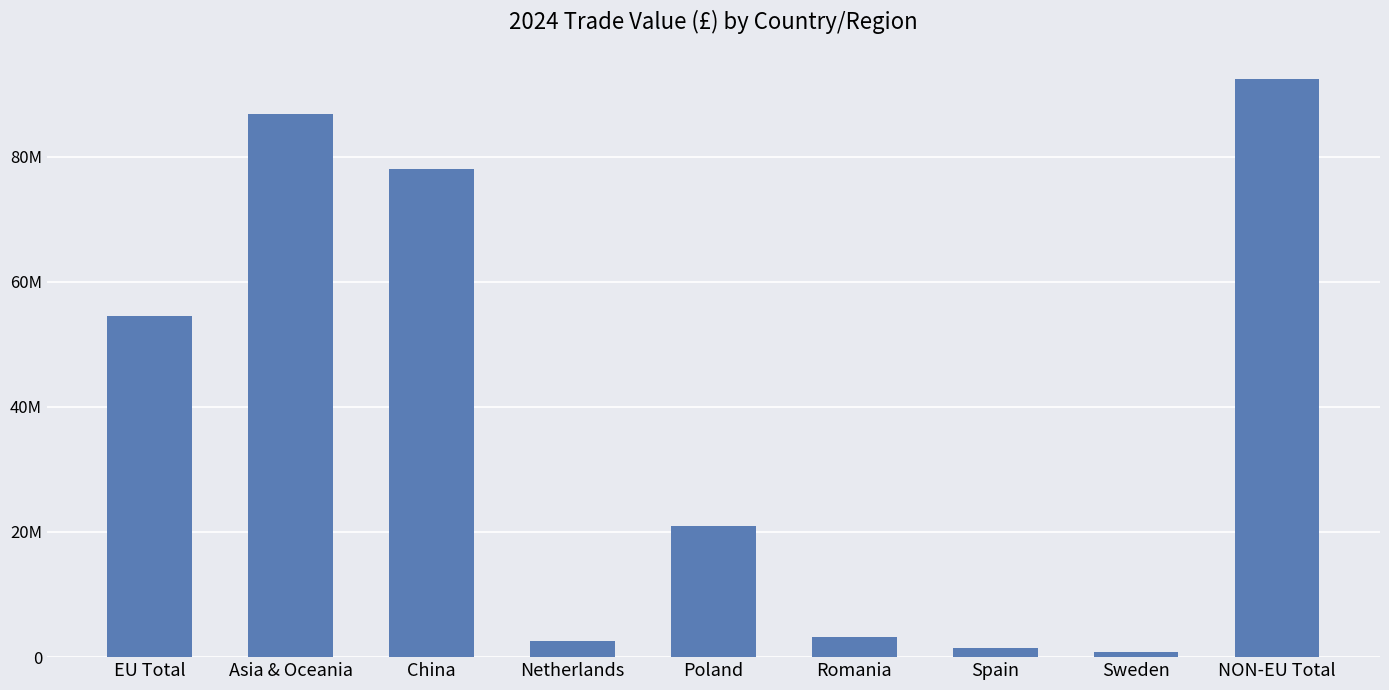

What value does the data have at China, to the nearest 100?

78080700